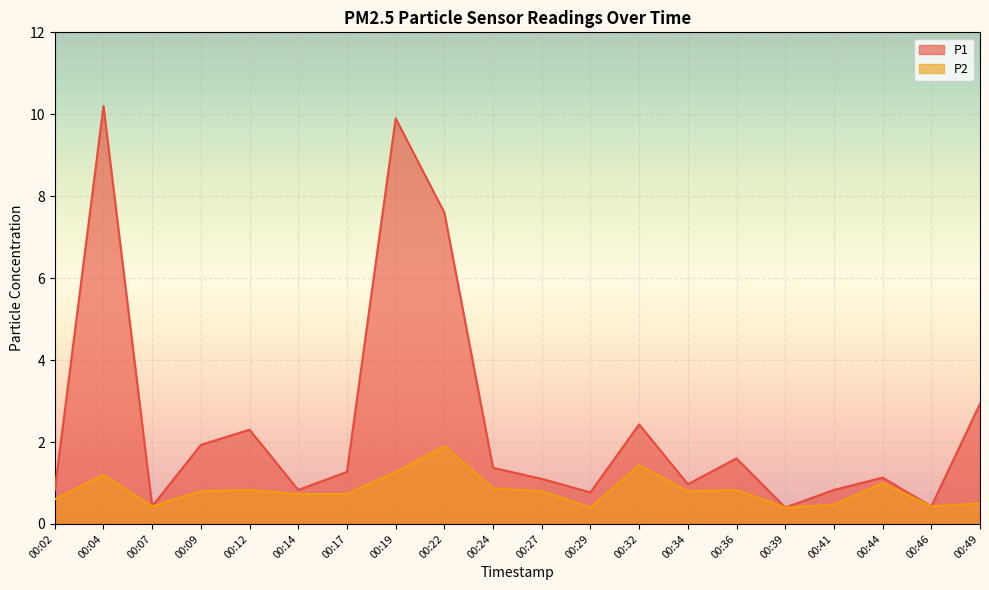

Count the number of categories in the chart.

20